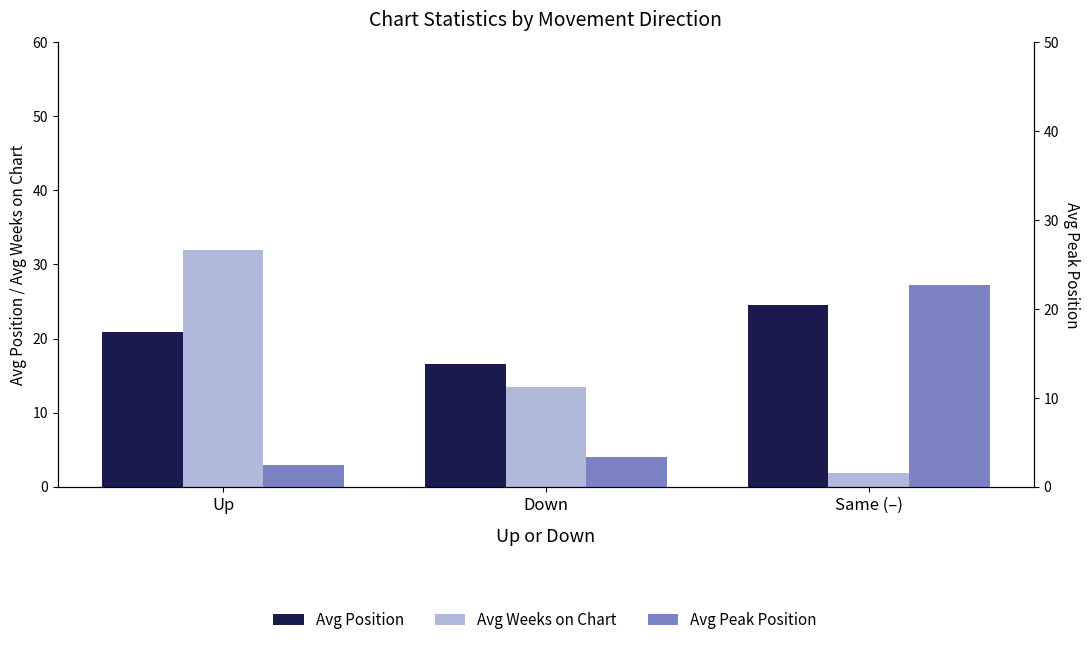

Which series has the largest range (max minus min)?

Avg Weeks on Chart